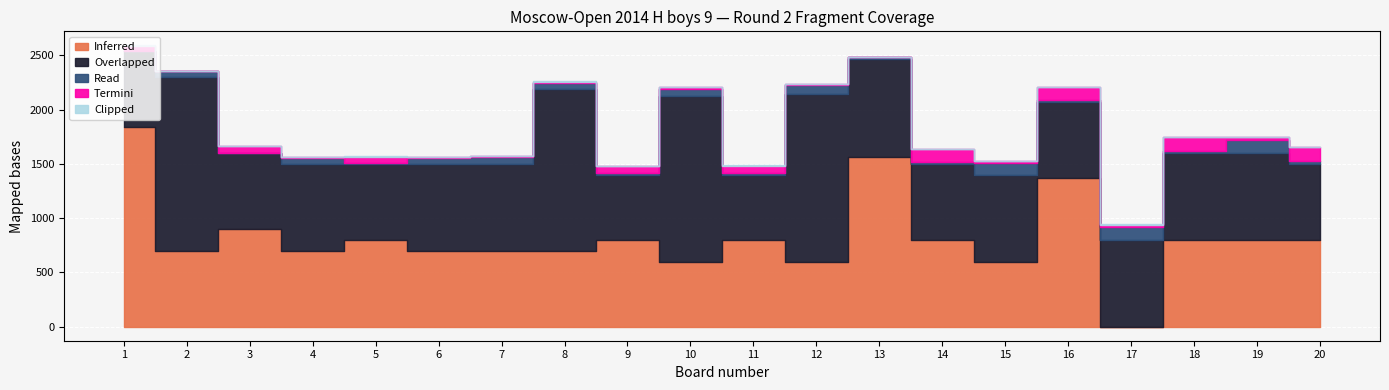

Which series has the widest spread of values?

Inferred